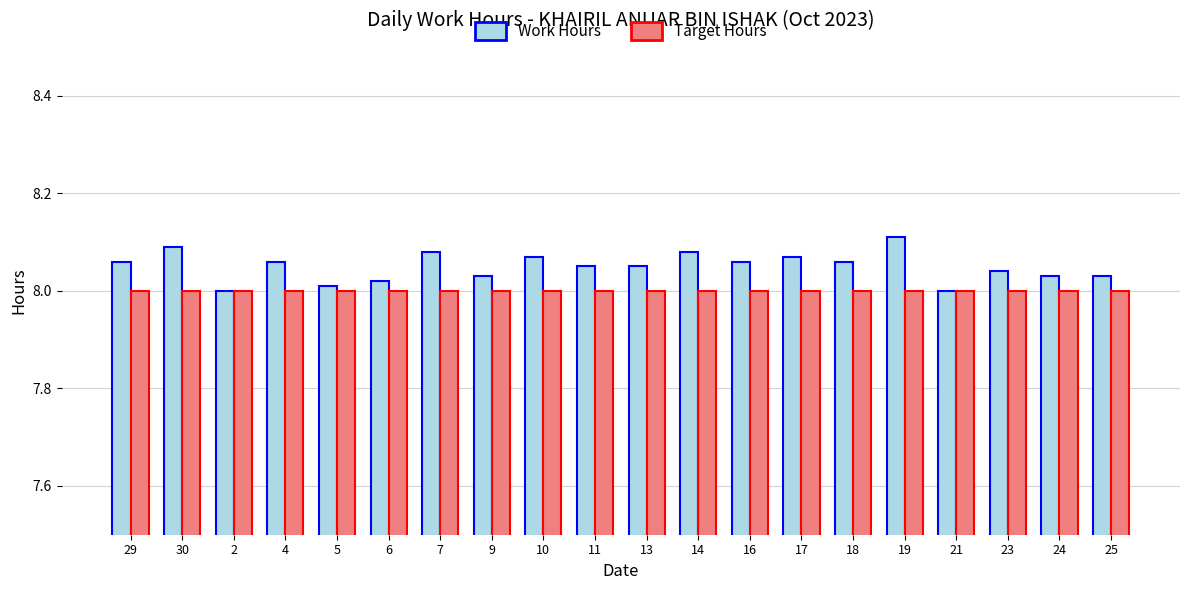

Is the value of Work Hours at 30 greater than the value of Target Hours at 11?

Yes